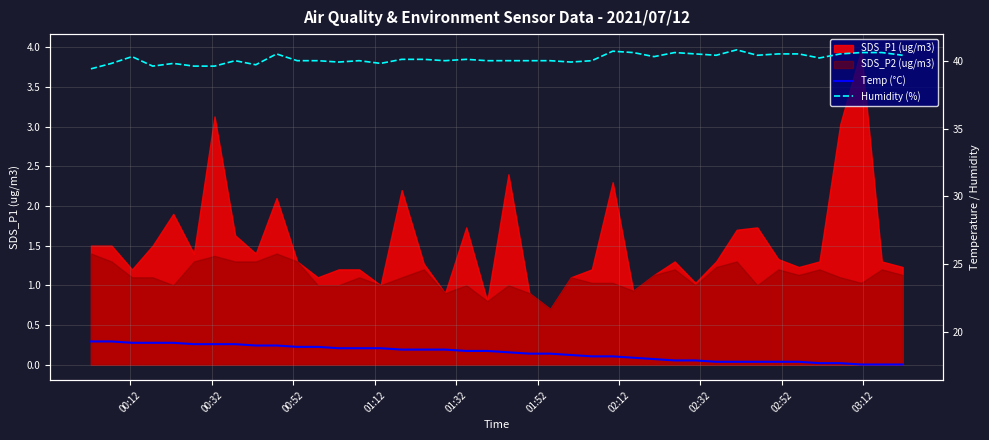

Which series has the largest total across all categories?

Humidity (%)